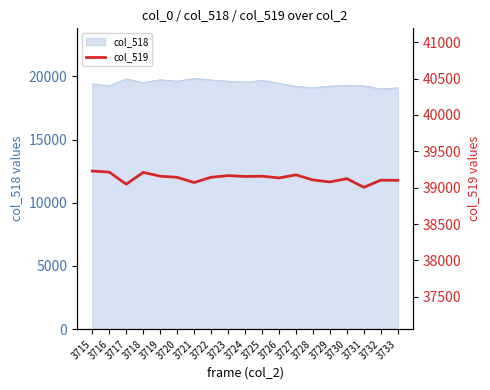

Does the chart display data point markers on the line(s)?

No